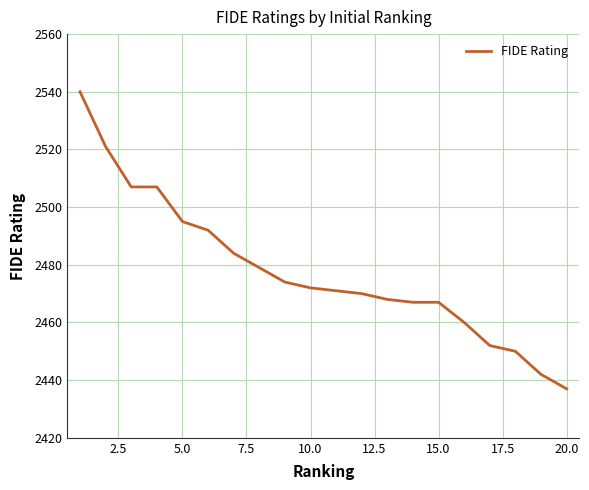

What is the maximum value shown in the chart?

2540